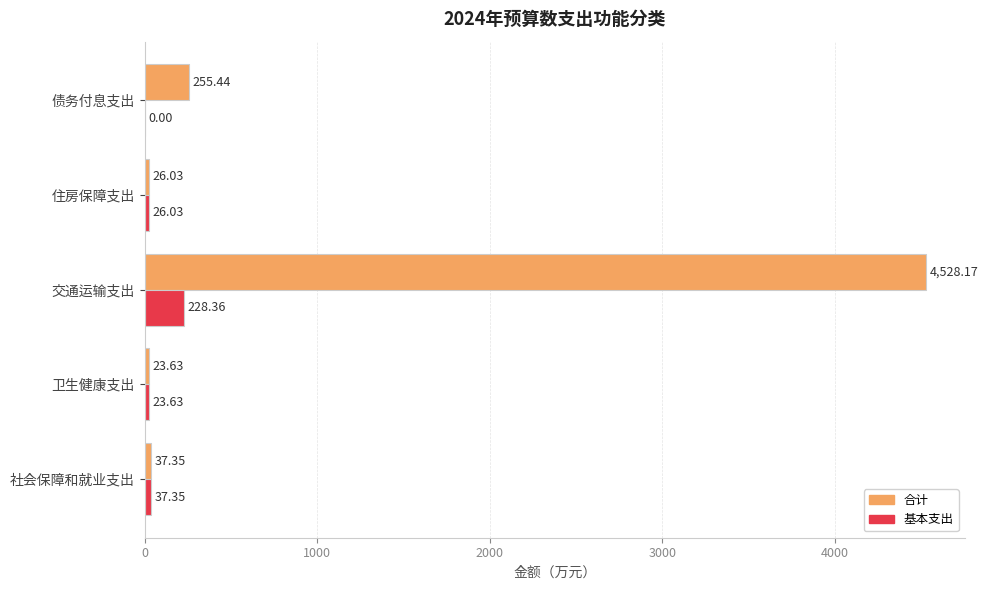

At which category is the sum across all series the highest?

交通运输支出